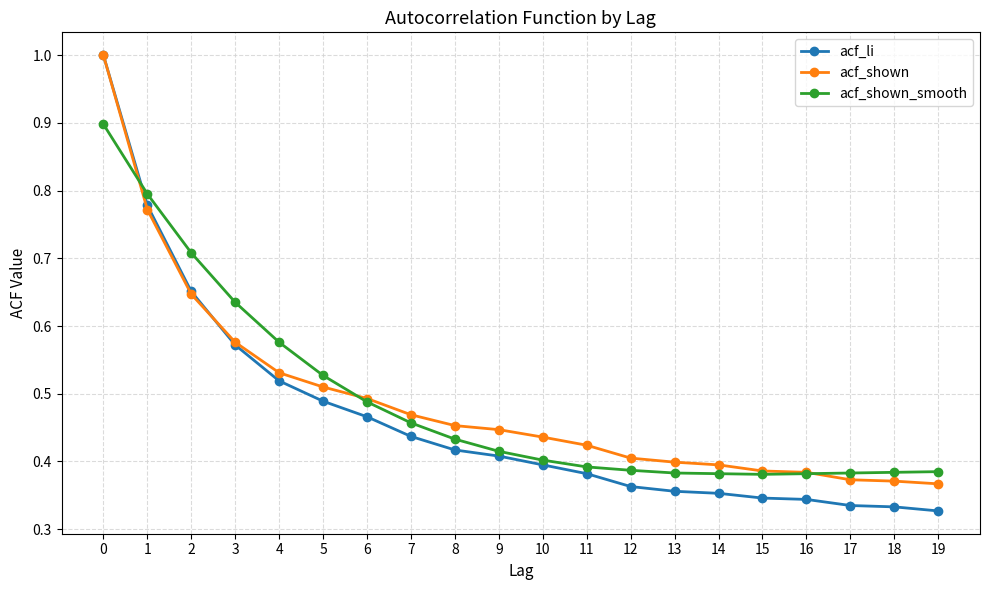

The value of acf_li at 9 is 0.4. True or false?

True